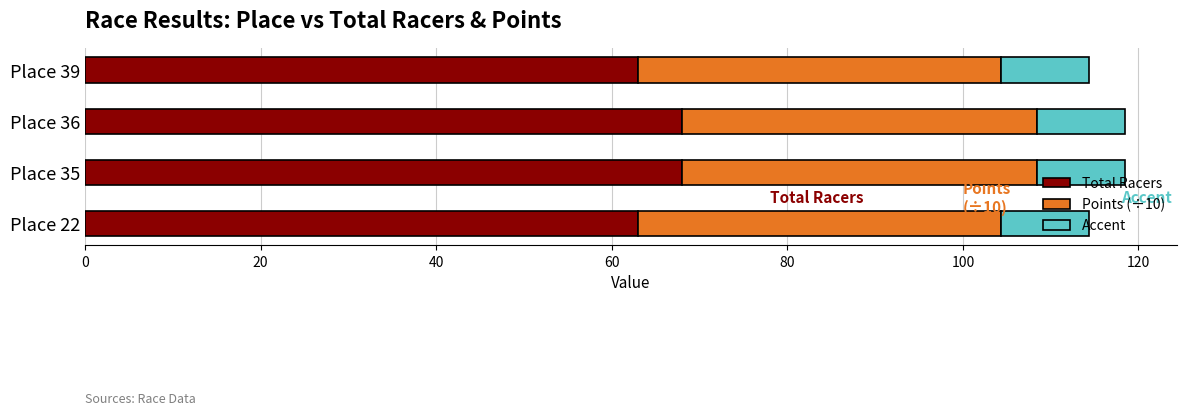

What is the difference between the Total Racers values at Place 35 and Place 39?

5.0